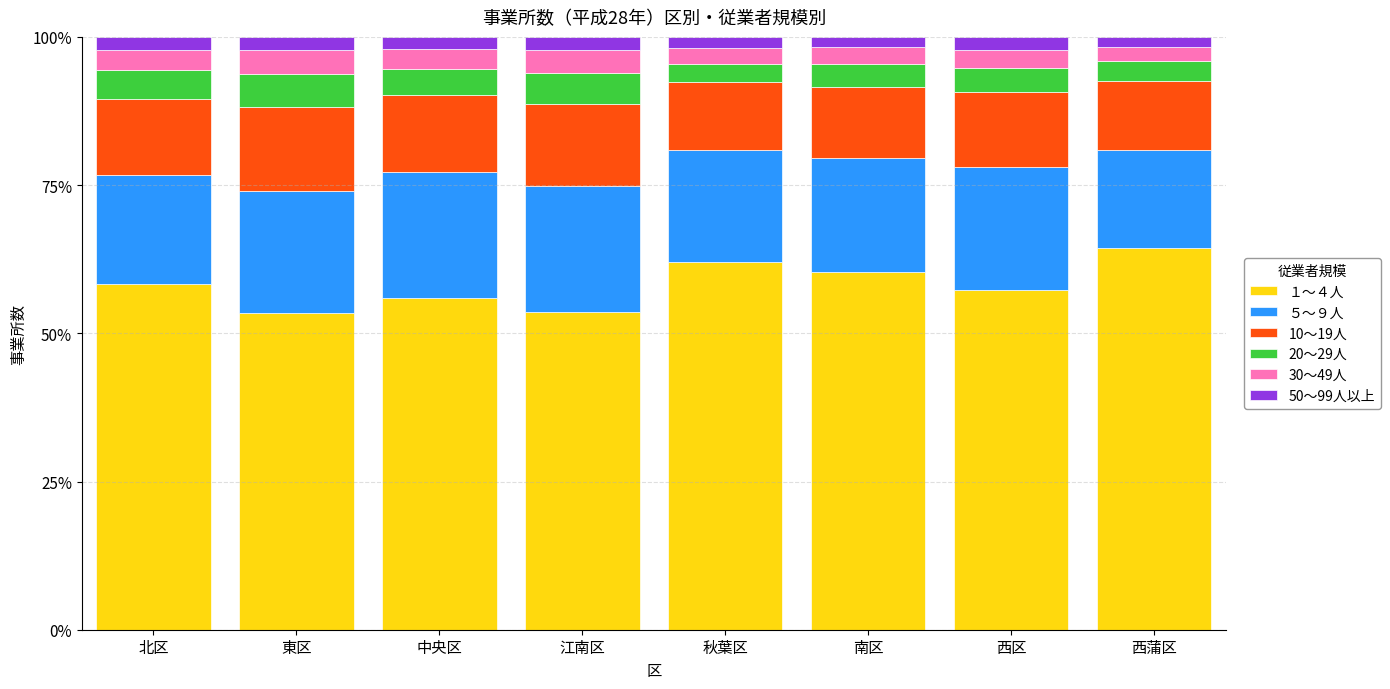

What is the sum of all １～４人 values?

465.4